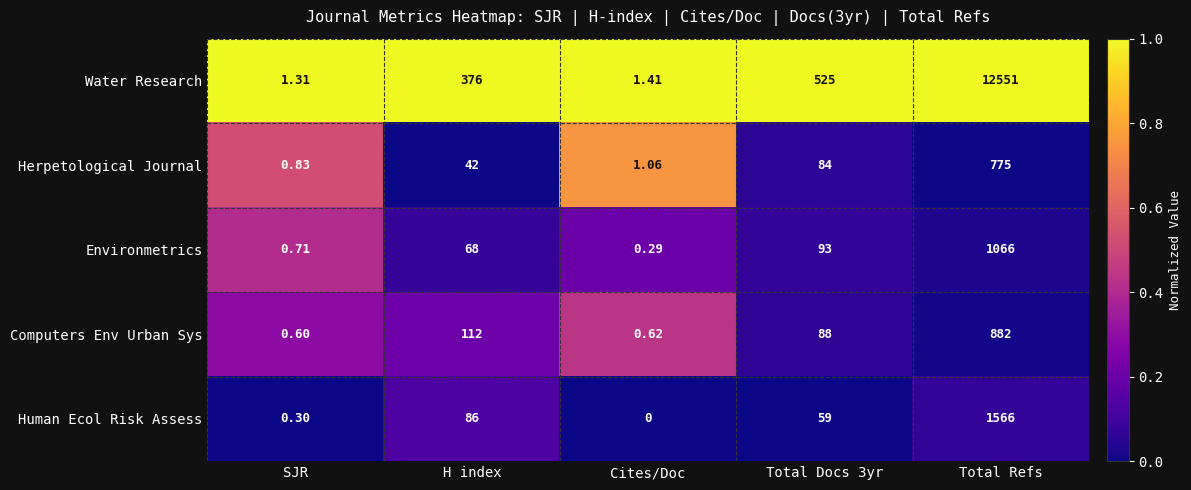

At which category is the sum across all series the highest?

Total Refs